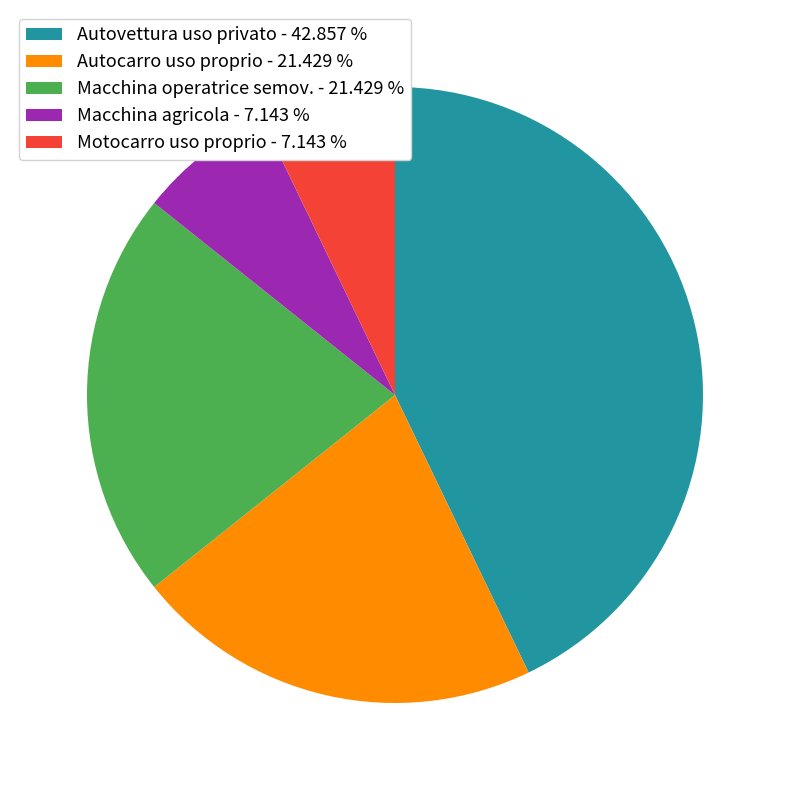

How many segments does this pie chart have?

5